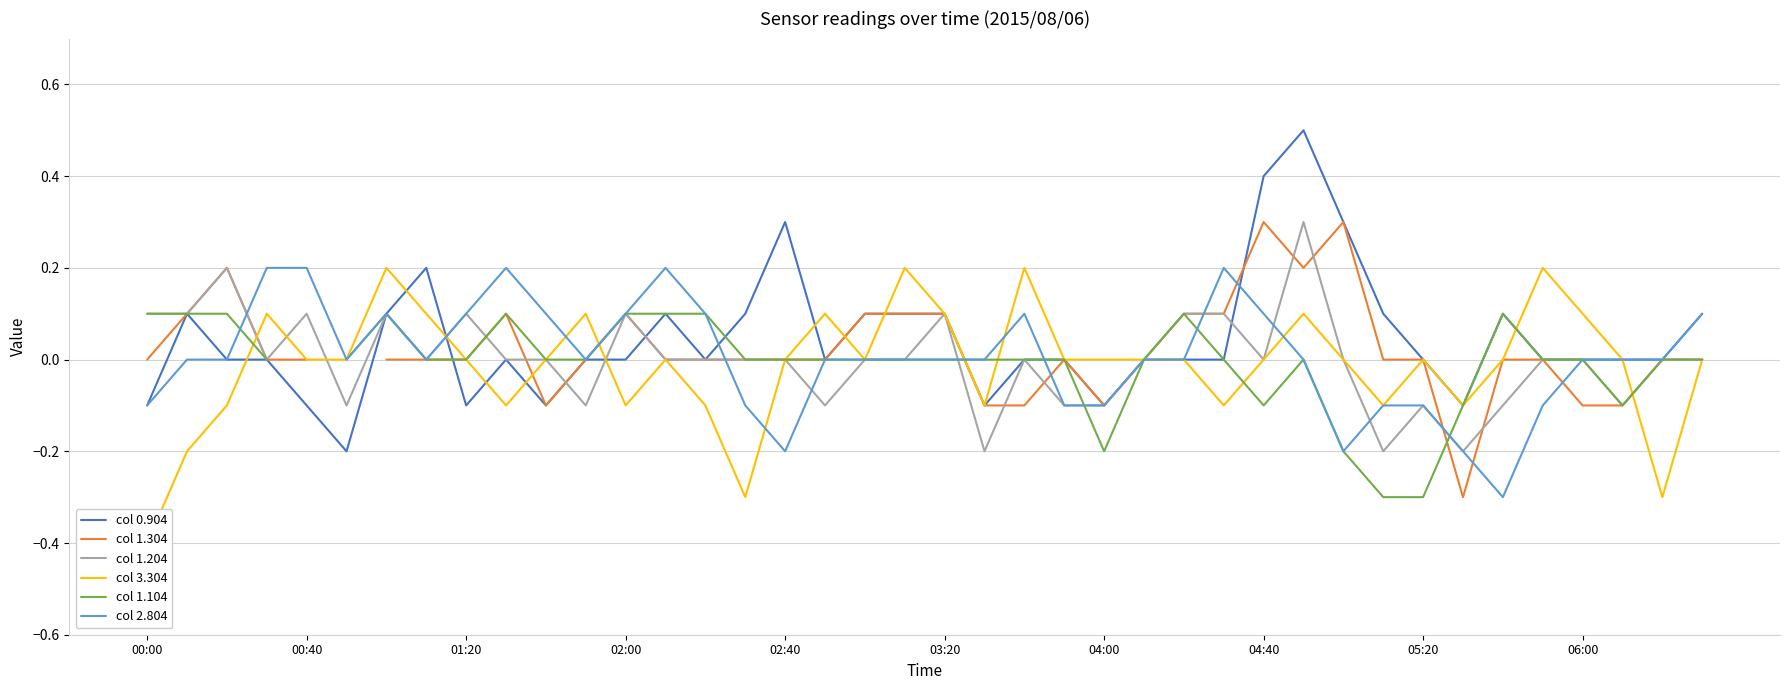

Rank the series by their maximum value, from highest to lowest.

col 0.904, col 1.304, col 1.204, col 3.304, col 2.804, col 1.104